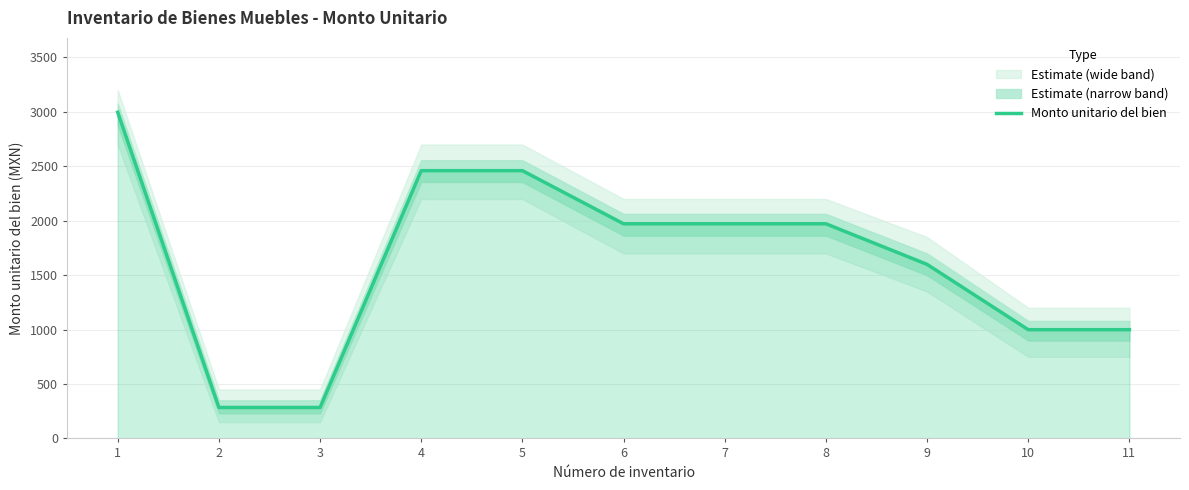

Between 5 and 1, which is larger?

1